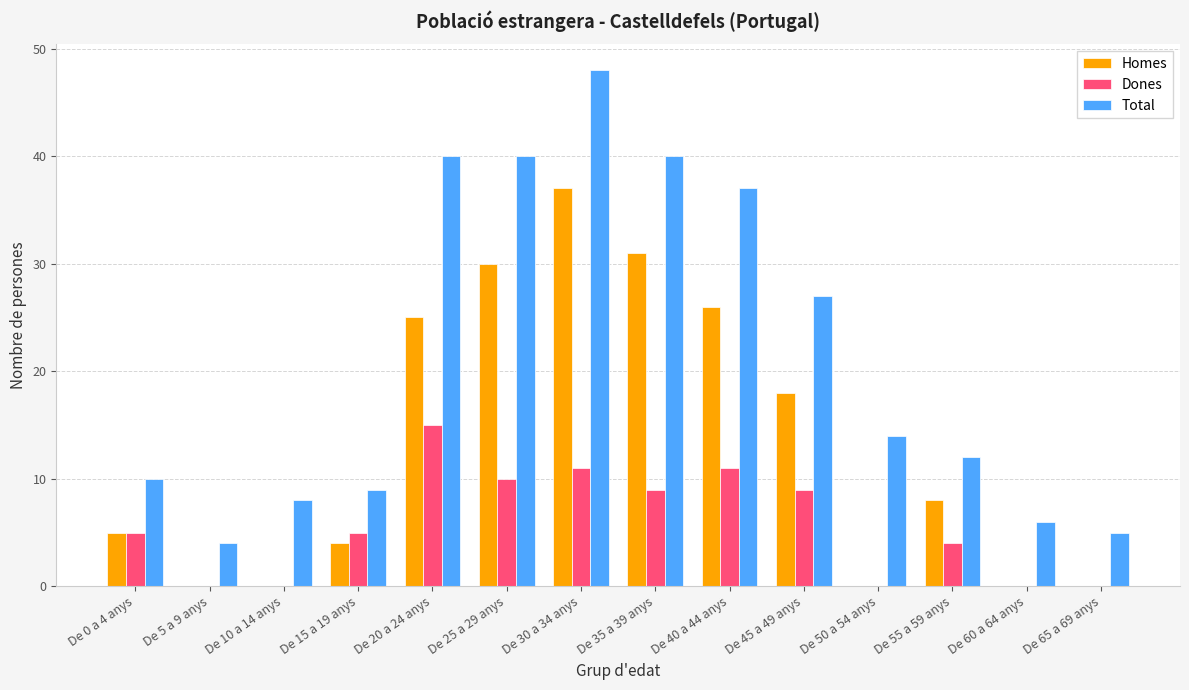

Which series changed the most between De 10 a 14 anys and De 50 a 54 anys?

Total